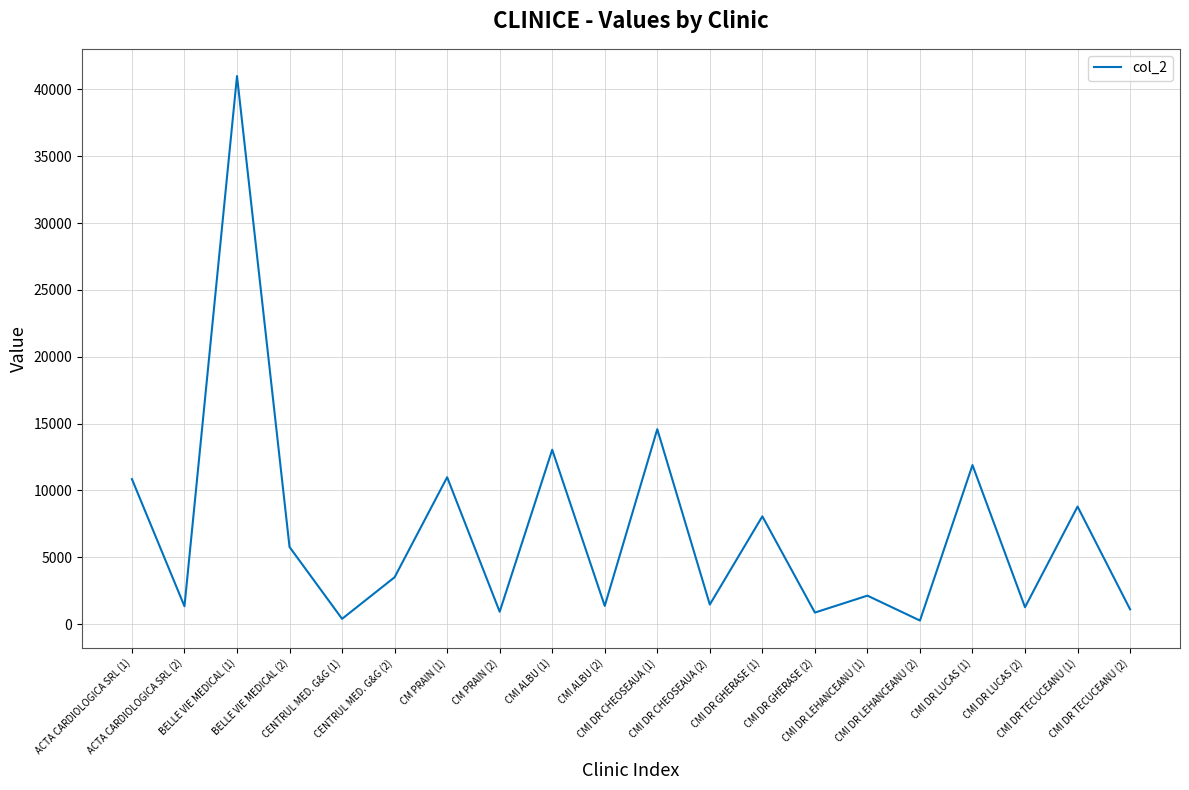

What is the change in value from ACTA CARDIOLOGICA SRL (1) to CM PRAIN (2)?

-9921.8